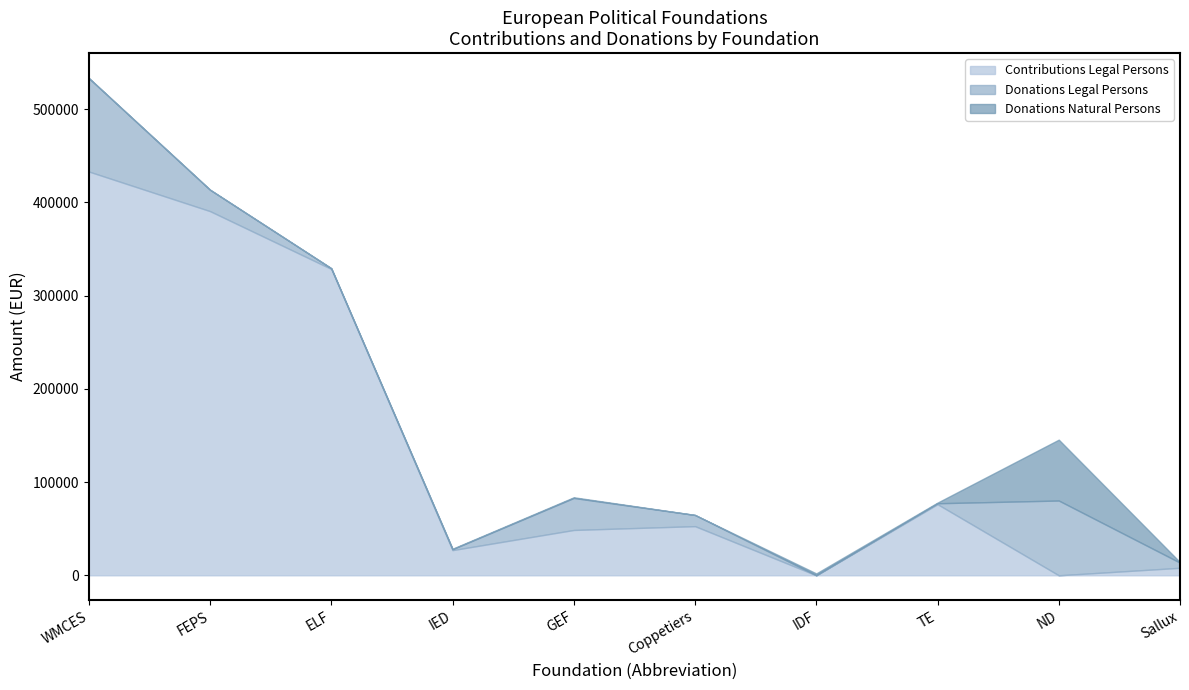

What is the maximum value for Contributions Legal Persons?

433151.8